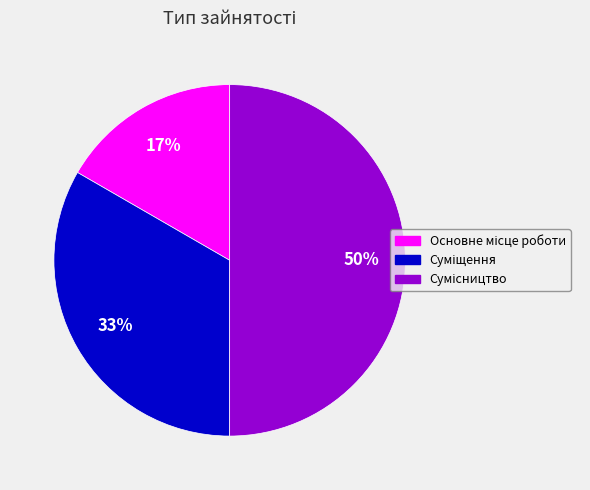

To the nearest percent, what is the difference between the largest and smallest slice percentages?

33%